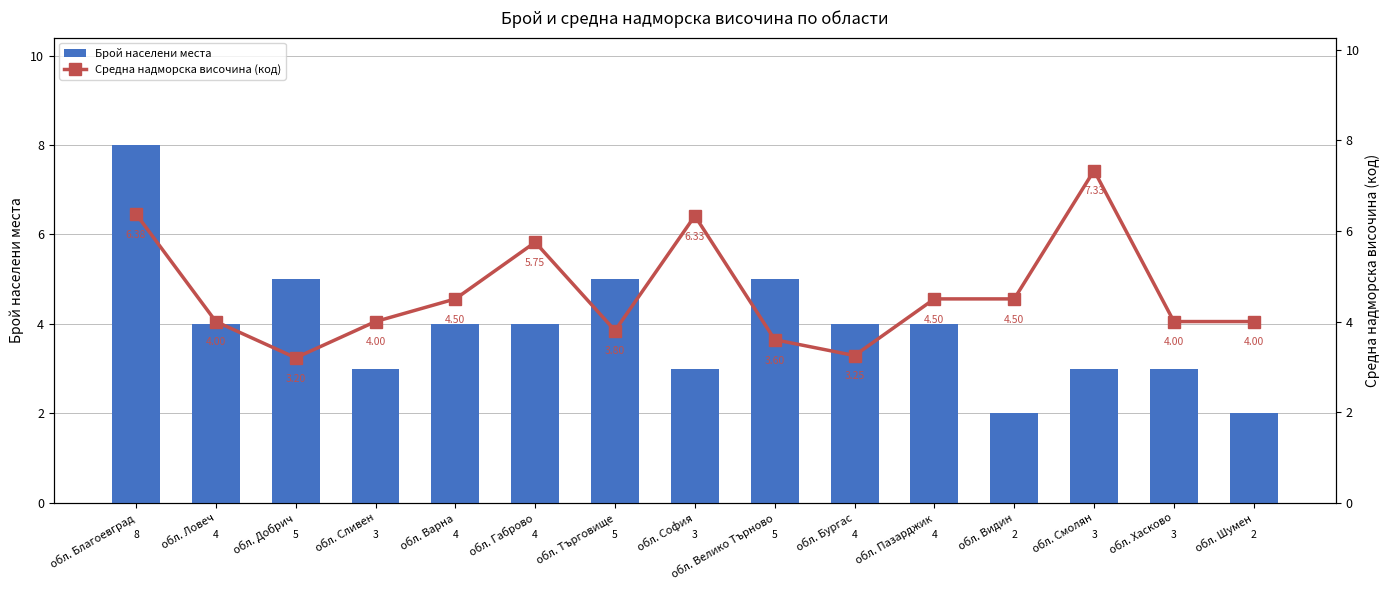

What is the value of the Брой населени места bar at the 8th from the left?

3